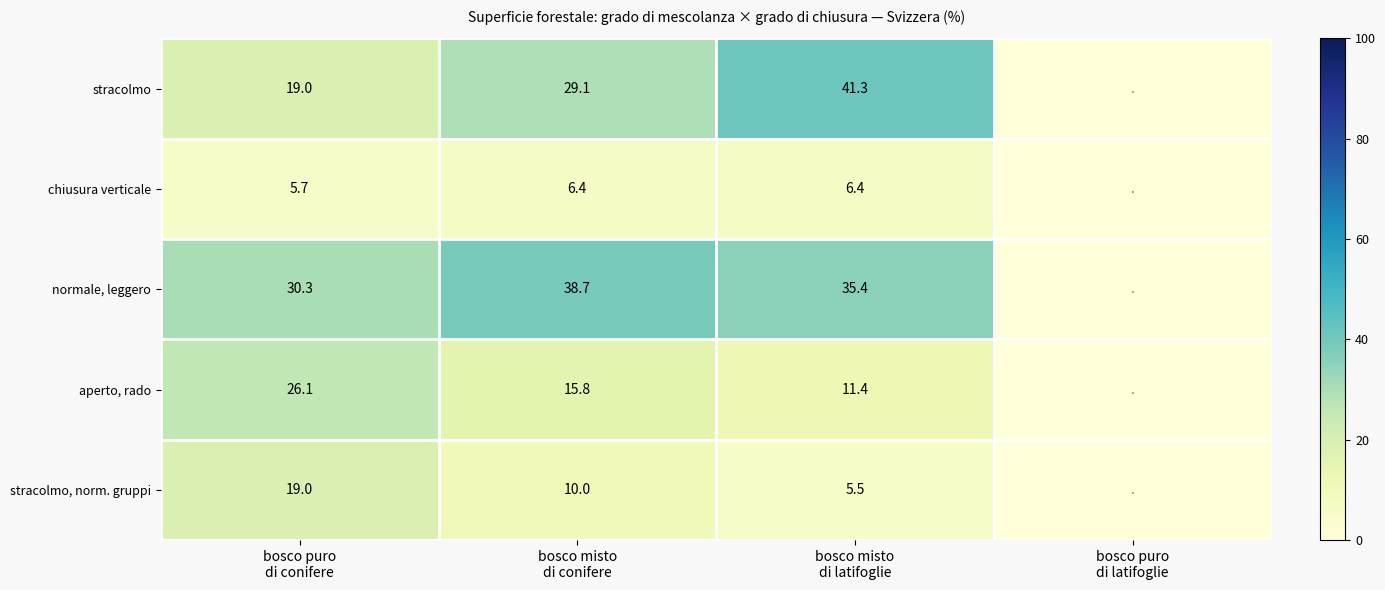

What is the greatest value displayed?

41.3